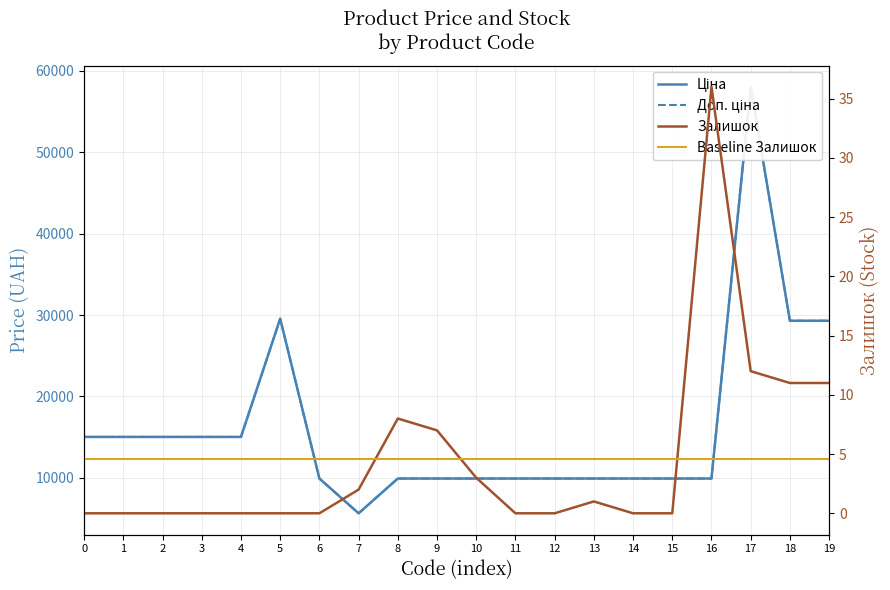

What is the average value of the Залишок series?

4.5